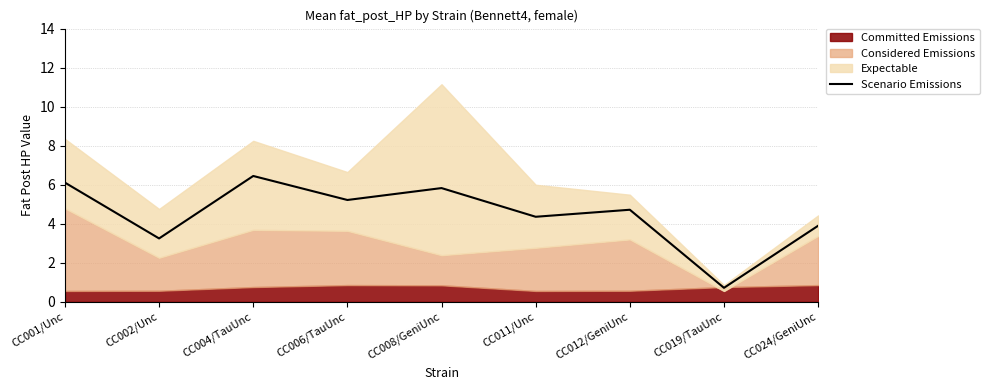

Reading right to left, list all the values displayed in this chart.

3.9	0.7	4.7	4.4	5.8	5.2	6.5	3.2	6.1